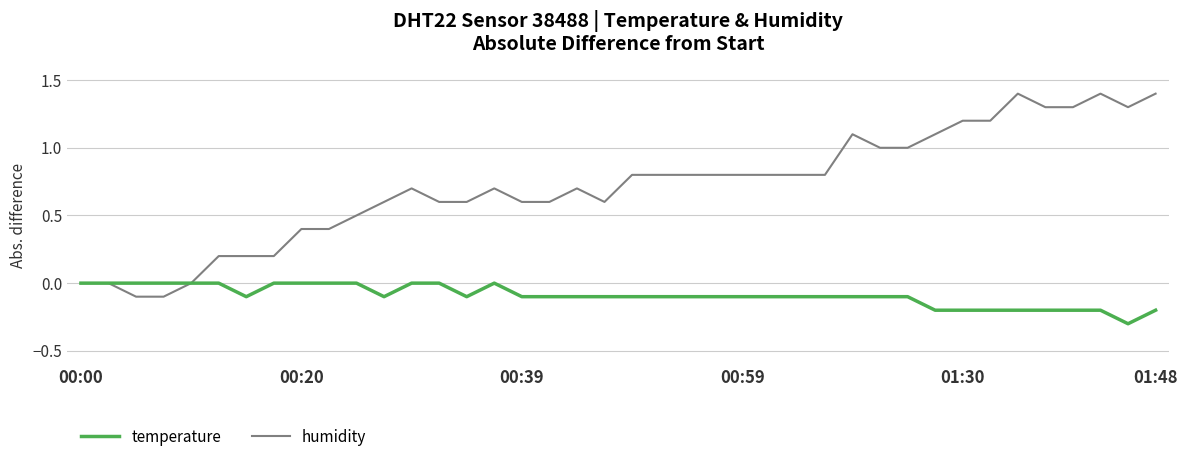

What is the lowest value of the temperature series?

-0.3